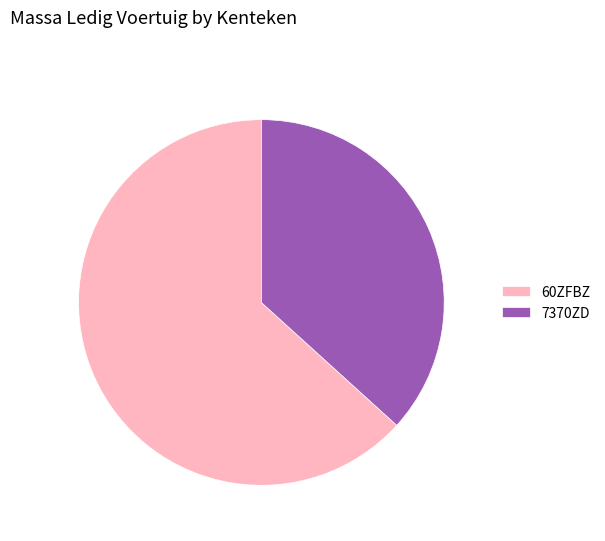

How many segments does this pie chart have?

2